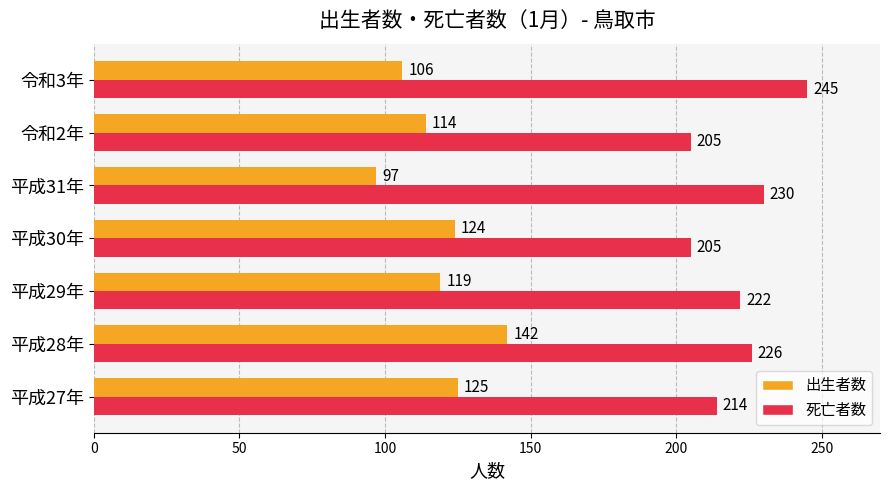

What is the minimum value shown in the chart?

97